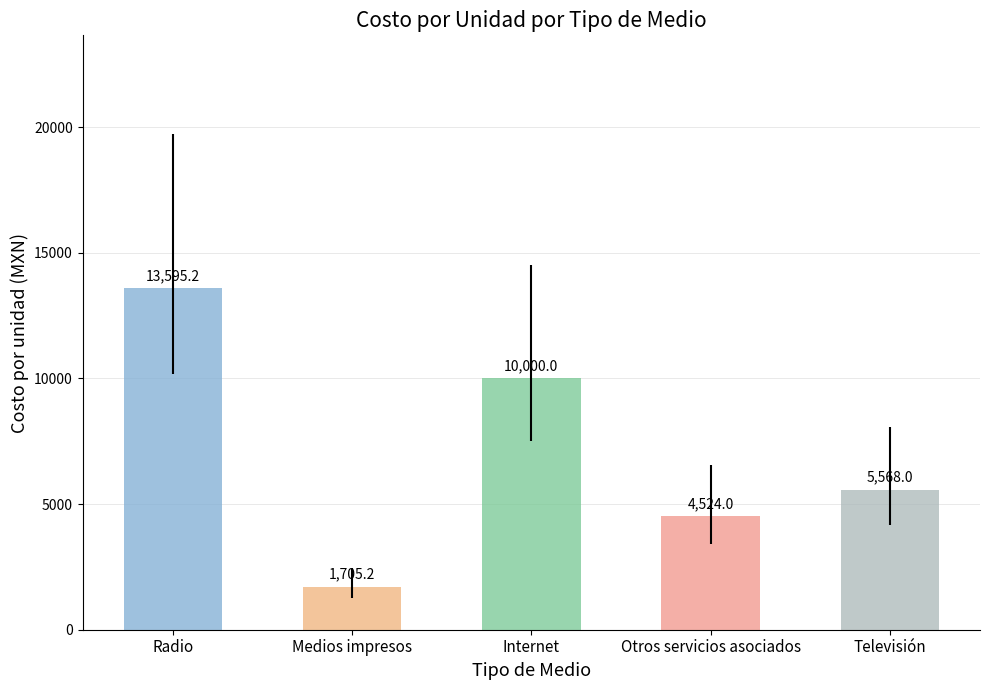

Which label corresponds to the largest value in the chart?

Radio